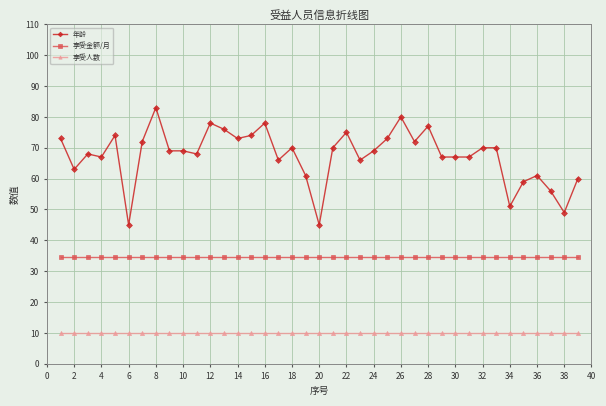

What is the value of the 年龄 point at the 2nd from the left?

63.0